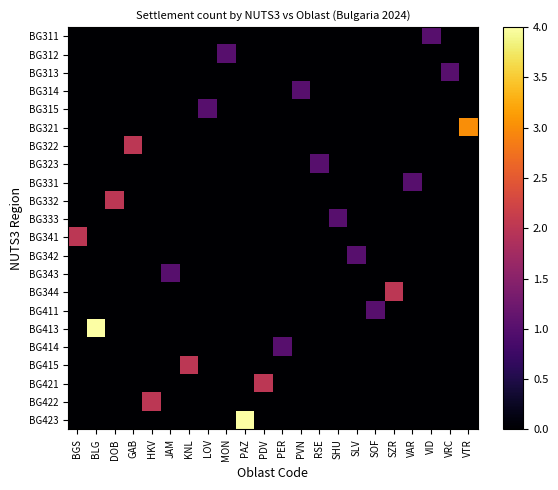

Which has a higher value, SZR or VID?

VID